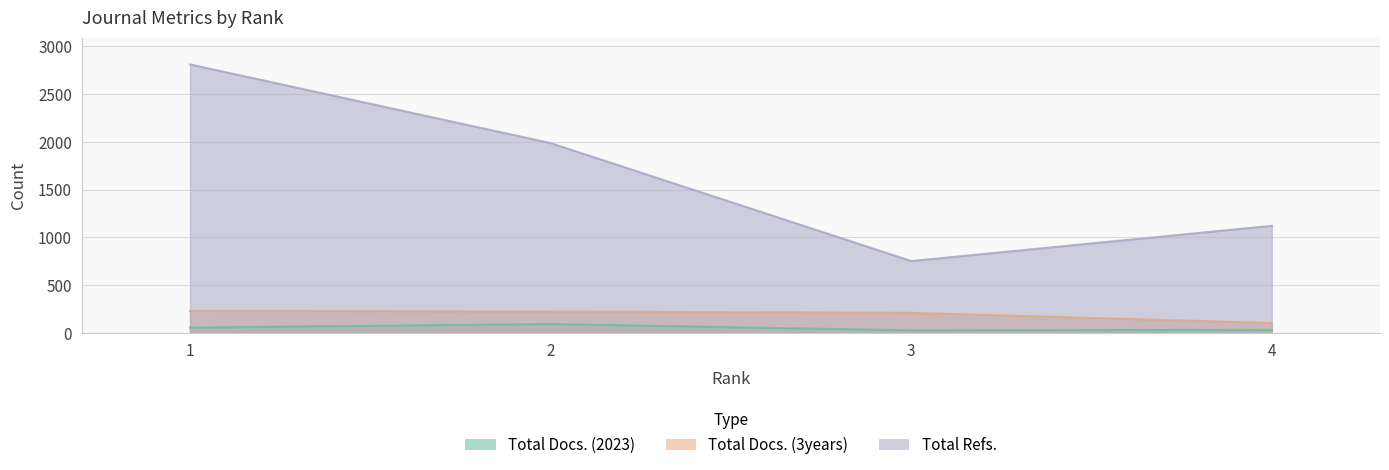

True or false: Total Docs. (2023) and Total Docs. (3years) intersect in this chart.

False